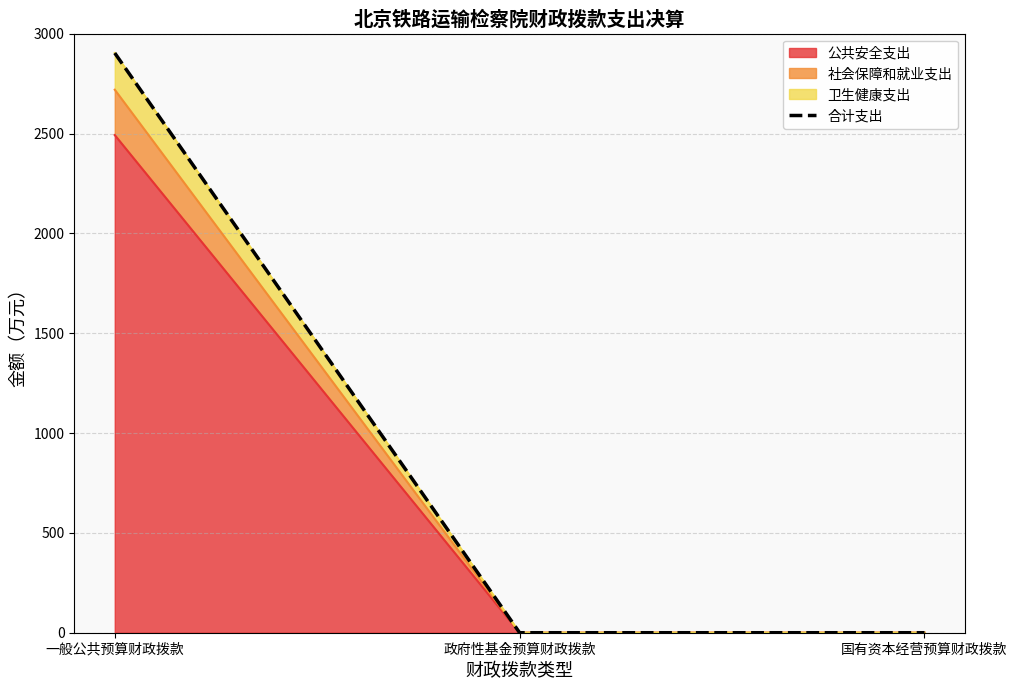

Is it true that the value at 国有资本经营预算财政拨款 is 1064.7?

False